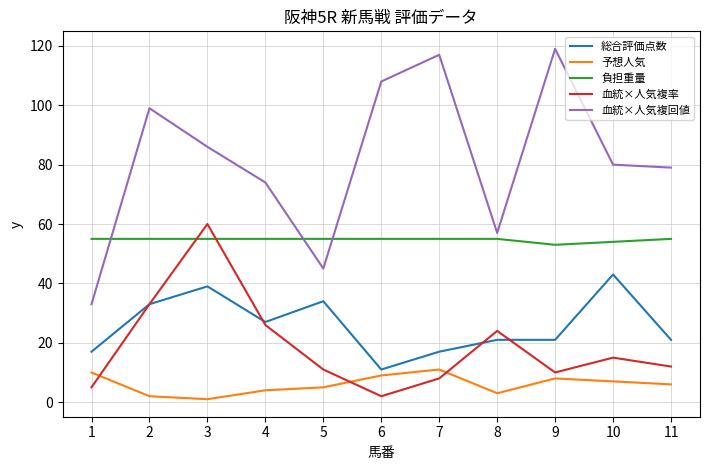

Reading left to right, extract all data points from this chart.

総合評価点数: 17	33	39	27	34	11	17	21	21	43	21
予想人気: 10	2	1	4	5	9	11	3	8	7	6
負担重量: 55	55	55	55	55	55	55	55	53	54	55
血統×人気複率: 5	33	60	26	11	2	8	24	10	15	12
血統×人気複回値: 33	99	86	74	45	108	117	57	119	80	79